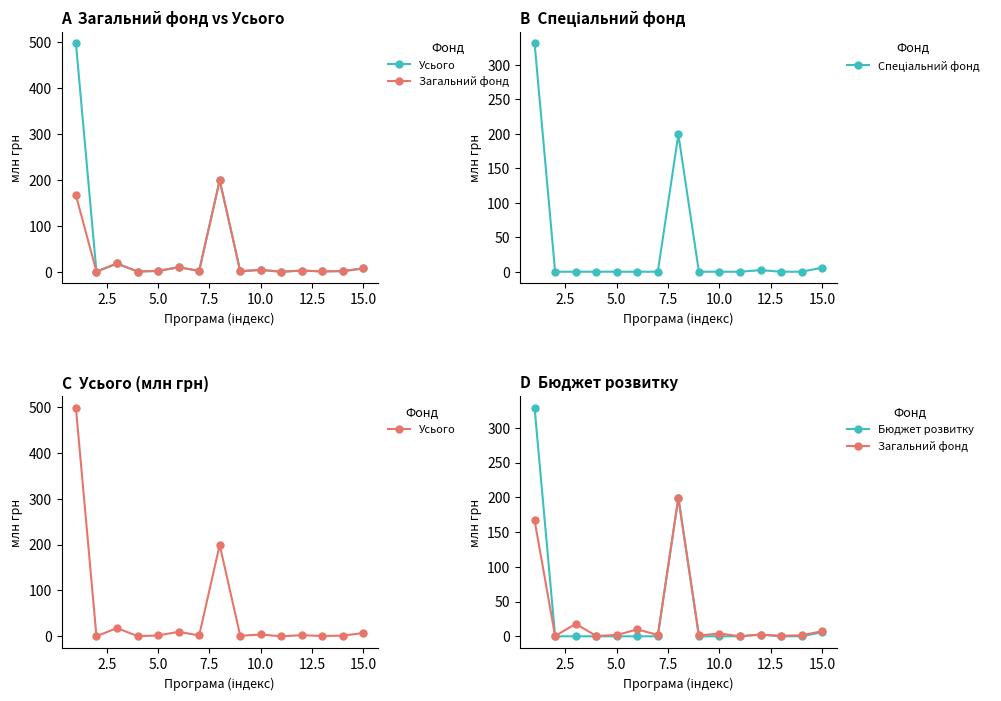

What is the difference between the maximum and minimum values in the Бюджет розвитку series?

328.8